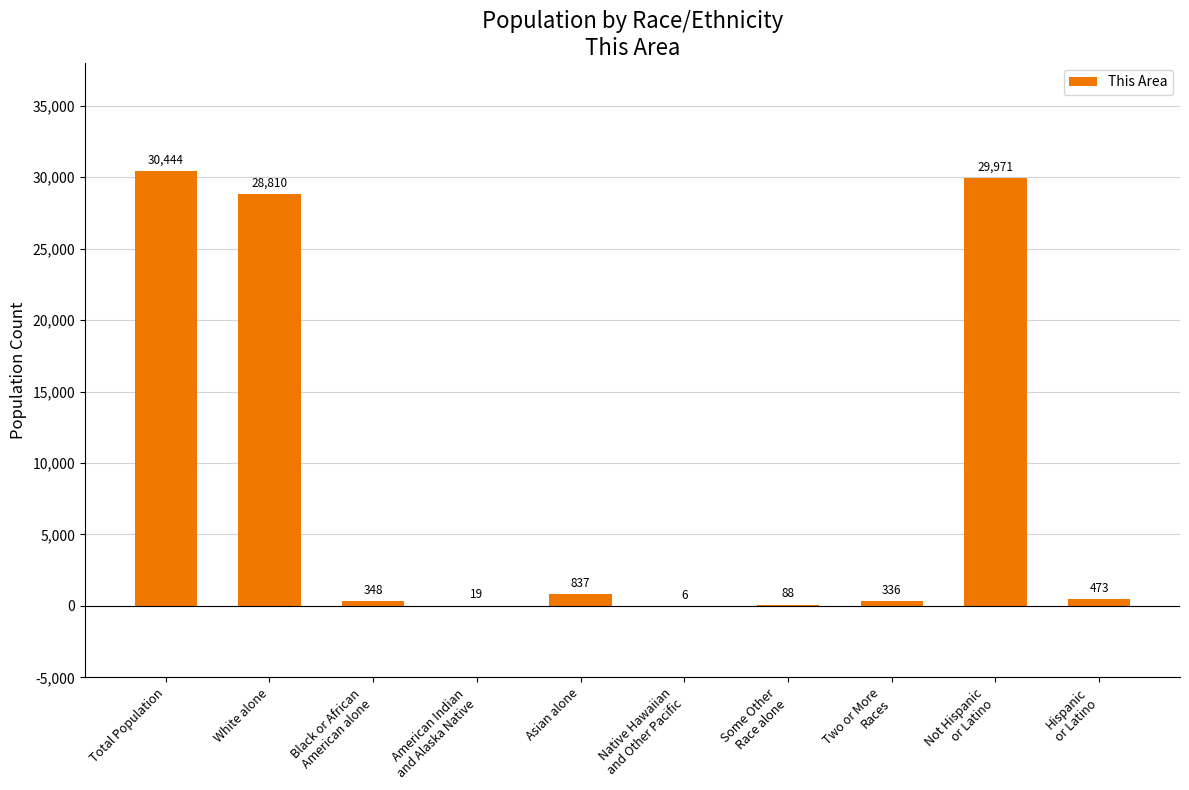

The chart shows a value of 40134 at Total Population. True or false?

False